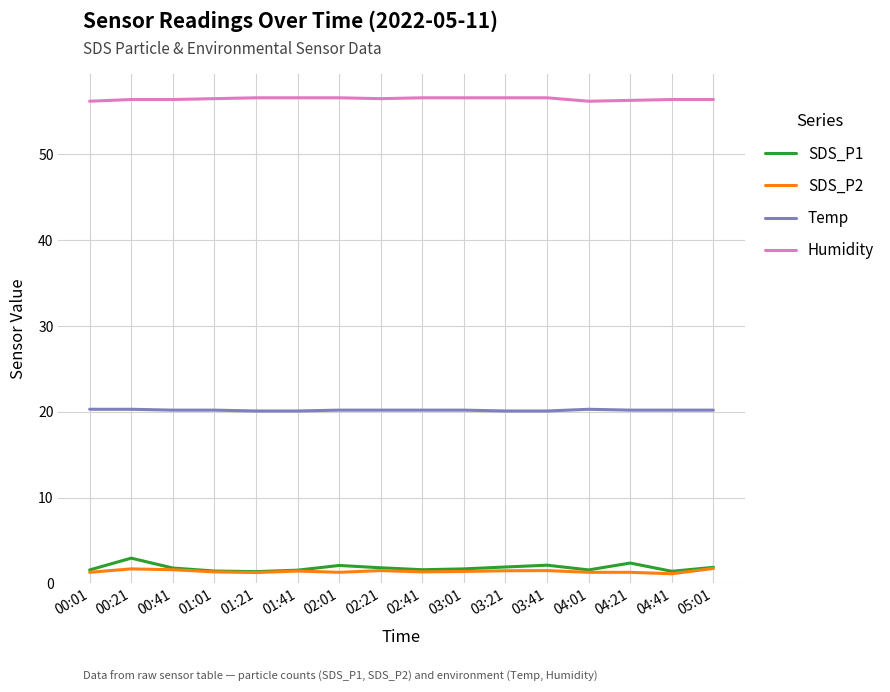

List the series in order of their peak value, highest first.

Humidity, Temp, SDS_P1, SDS_P2